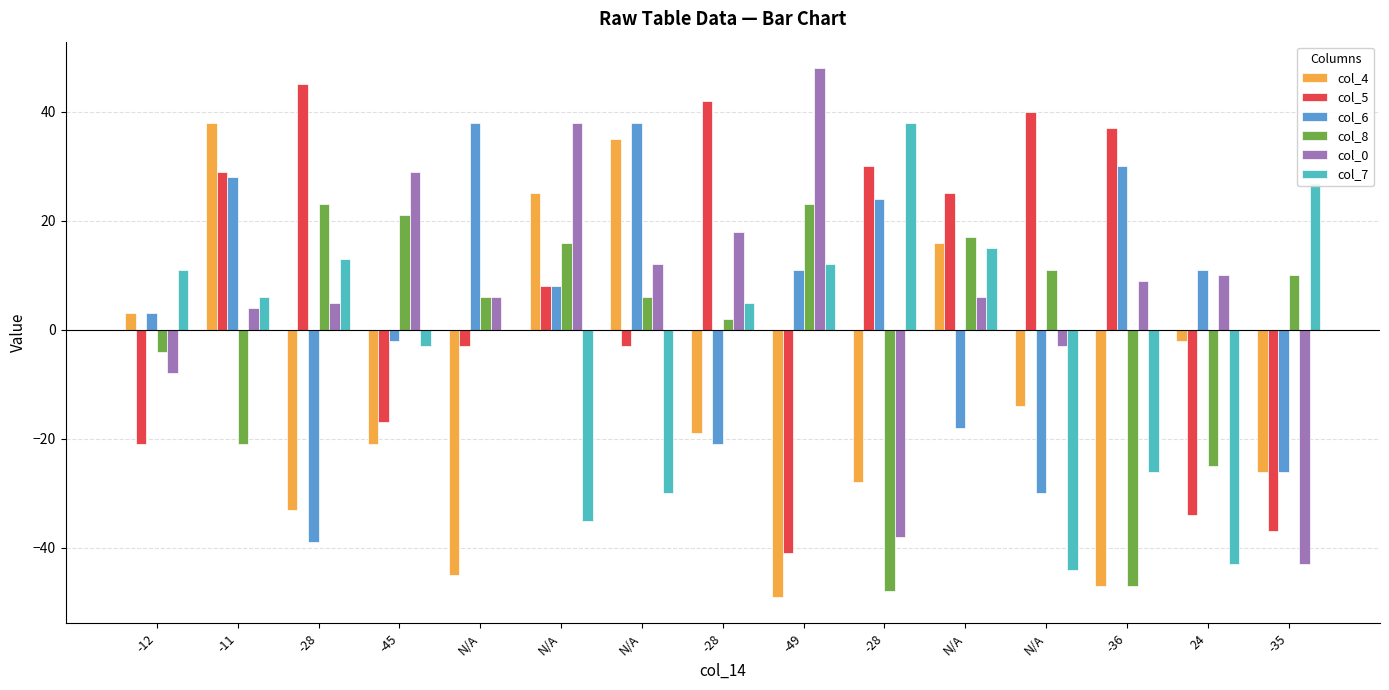

What is the spread (max minus min) of values at 24?

54